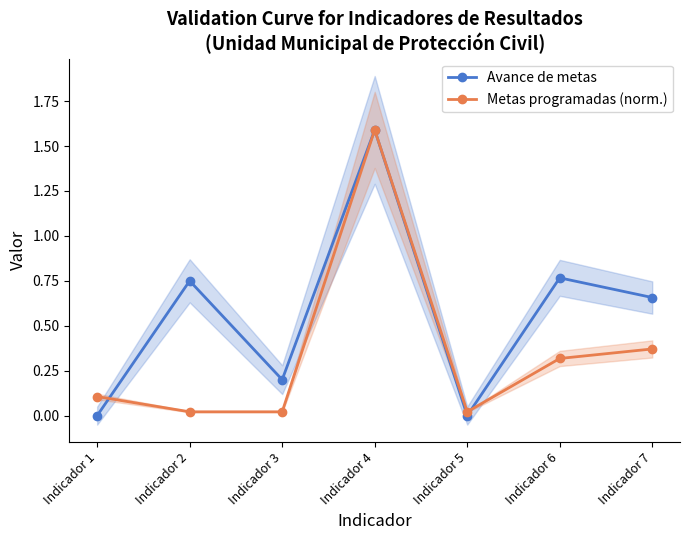

How many interior local peaks does the Metas programadas (norm.) series have?

1